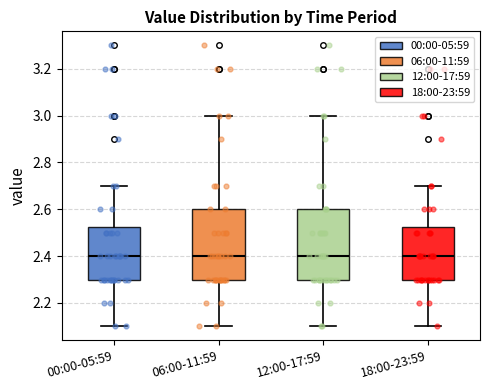

Reading left to right, transcribe this box plot: for each box, give where its median line is, the range the box spans, and where its two whiskers end, as read against the y-axis. The values are not printed on the chart, so give them approximately, as read against the axis.

00:00-05:59: median 2.40, box 2.30 to 2.52, whiskers 2.10 to 2.70
06:00-11:59: median 2.40, box 2.30 to 2.60, whiskers 2.10 to 3.00
12:00-17:59: median 2.40, box 2.30 to 2.60, whiskers 2.10 to 3.00
18:00-23:59: median 2.40, box 2.30 to 2.52, whiskers 2.10 to 2.70